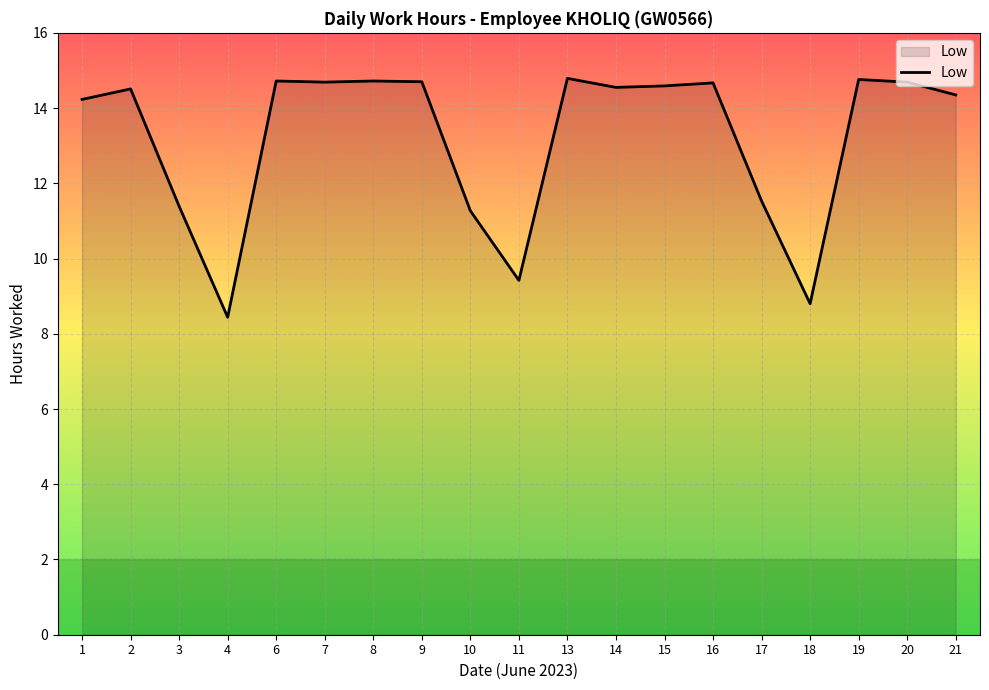

What is the approximate value at 10?

11.3